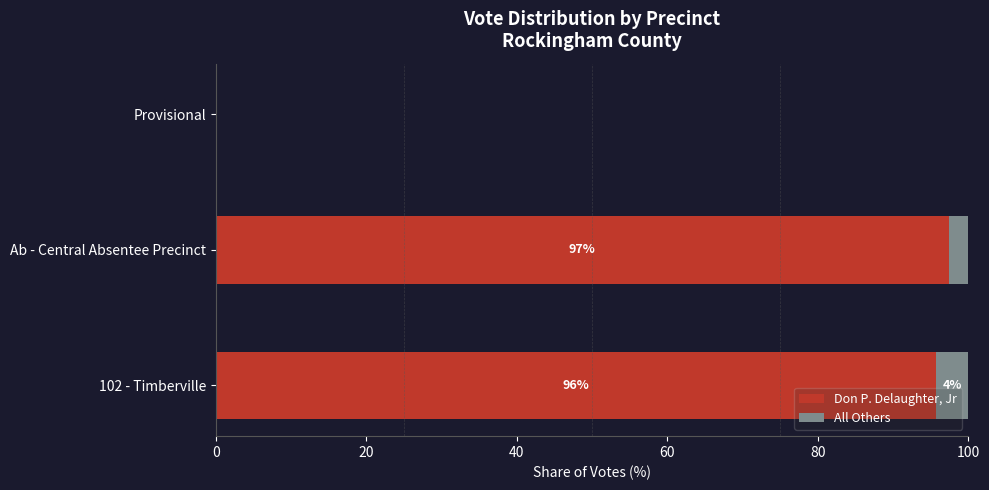

True or false: Don P. Delaughter, Jr has a value of 125.6 at 102 - Timberville.

False